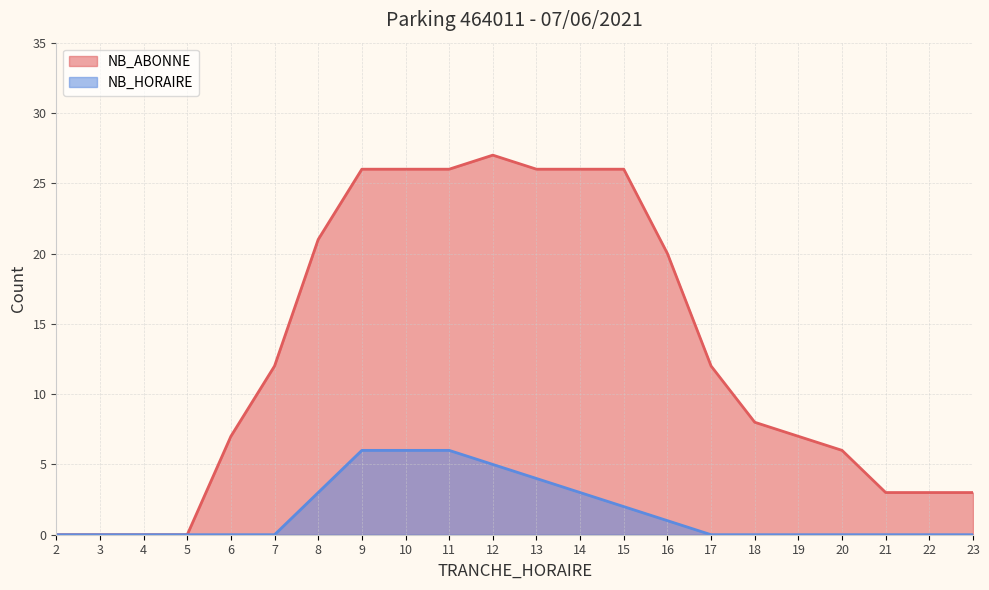

Reading left to right, list all the values displayed in this chart.

NB_ABONNE: 0	0	0	0	7	12	21	26	26	26	27	26	26	26	20	12	8	7	6	3	3	3
NB_HORAIRE: 0	0	0	0	0	0	3	6	6	6	5	4	3	2	1	0	0	0	0	0	0	0